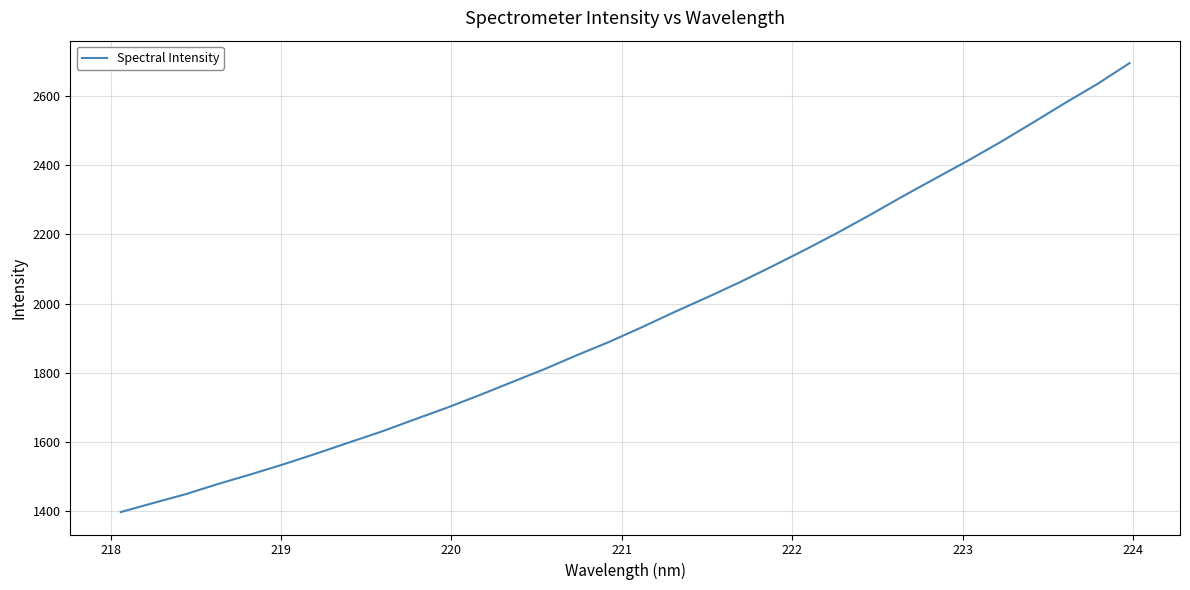

What is the minimum value shown in the chart?

1397.8